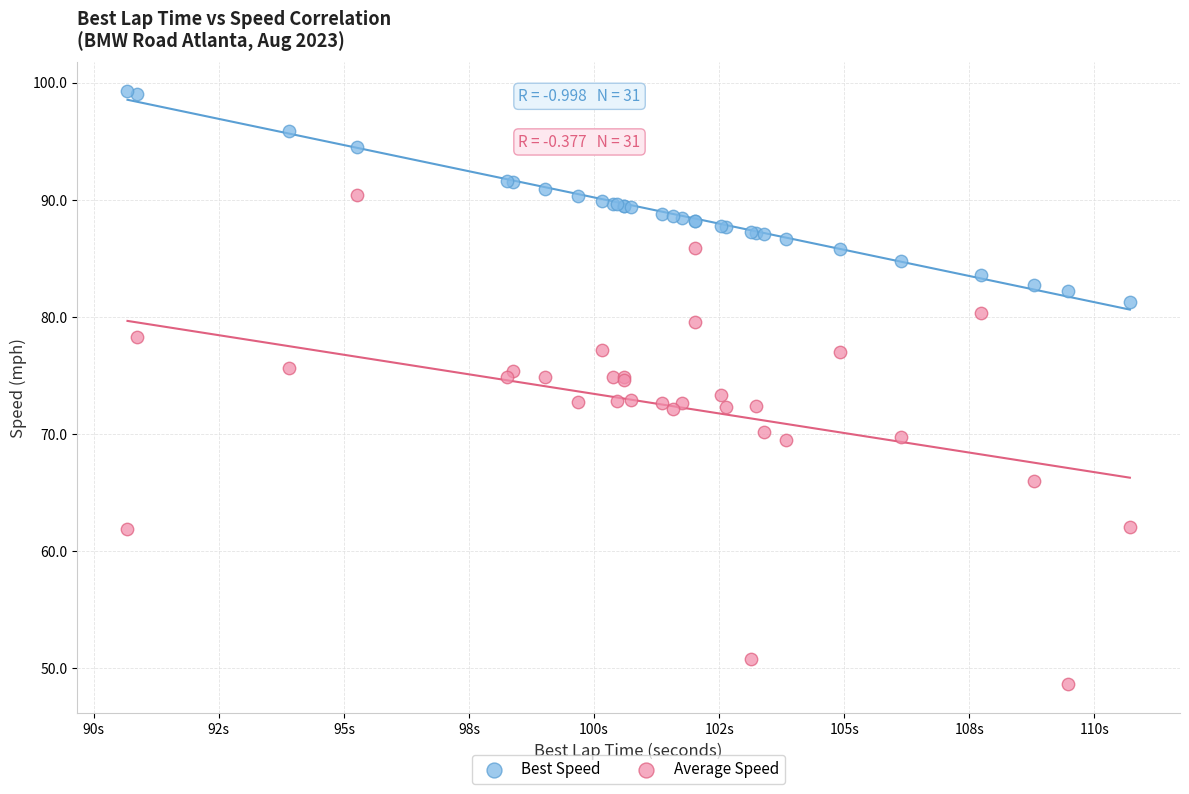

Which series has the widest spread of Y values?

Average Speed